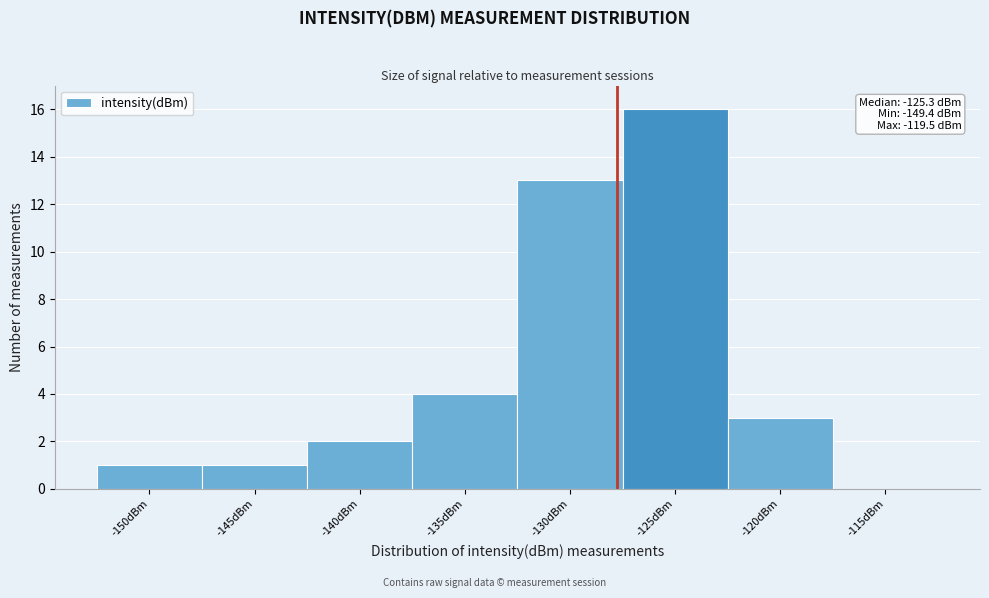

Reading left to right, list all the values displayed in this chart.

-150dBm=1	-145dBm=1	-140dBm=2	-135dBm=4	-130dBm=13	-125dBm=16	-120dBm=3	-115dBm=0